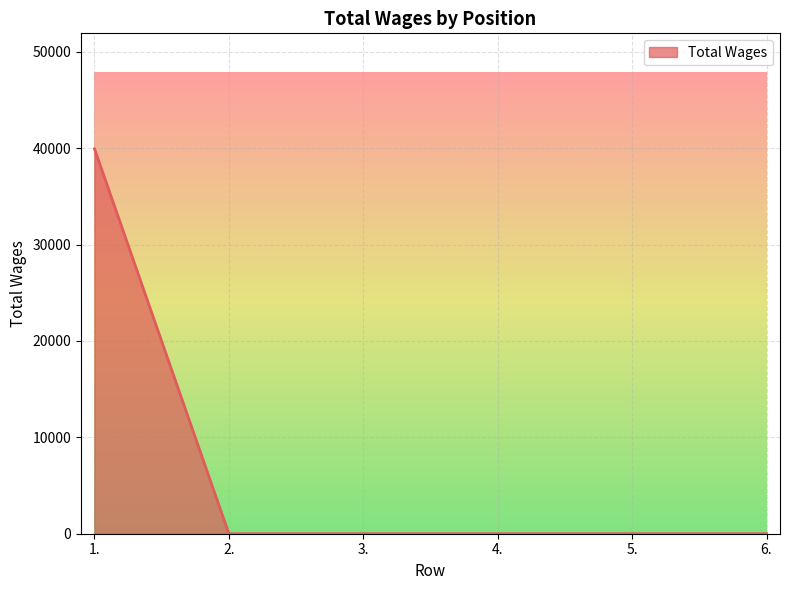

Which has a higher value, 1. or 4.?

1.